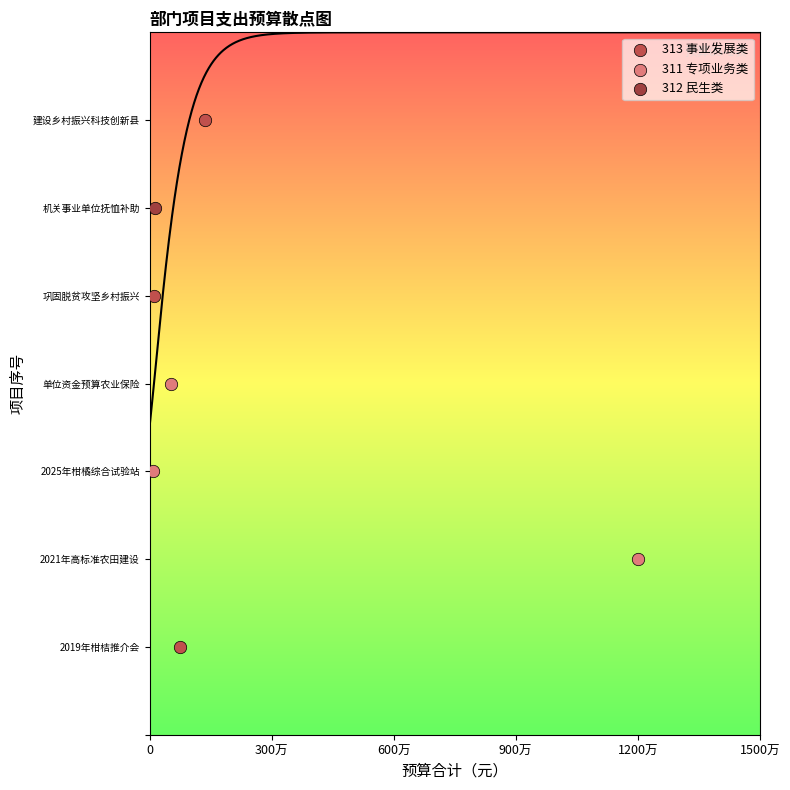

What are all the series names shown in the legend?

313 事业发展类, 311 专项业务类, 312 民生类